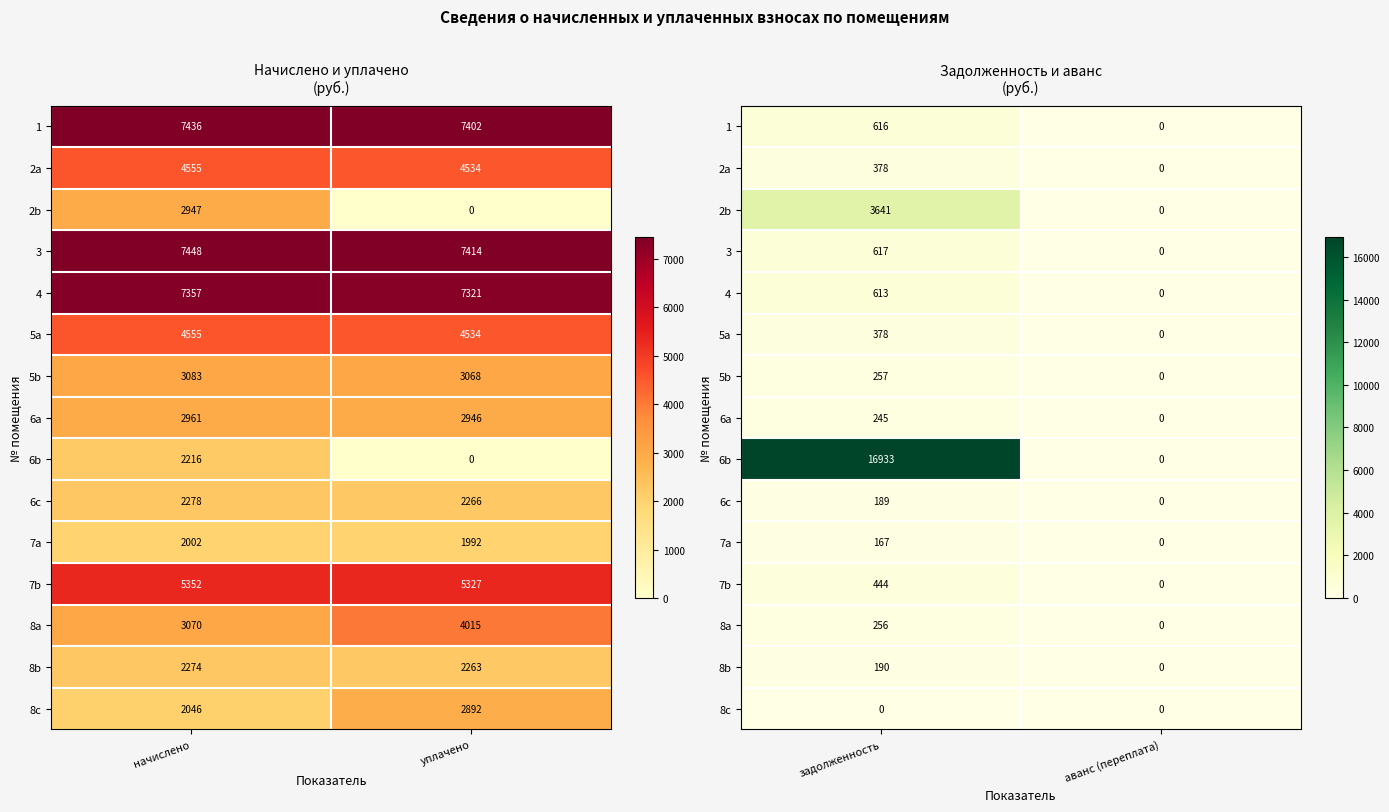

At аванс (переплата), list the series in order from largest to smallest.

1, 2a, 2b, 3, 4, 5a, 5b, 6a, 6b, 6c, 7a, 7b, 8a, 8b, 8c